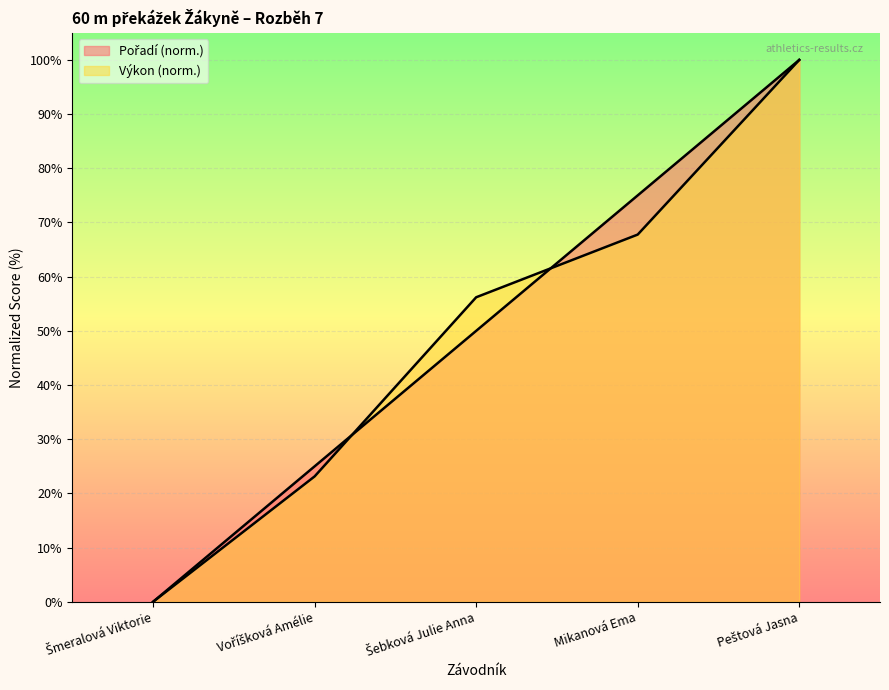

What is the difference between the highest and lowest values at Mikanová Ema?

7.2